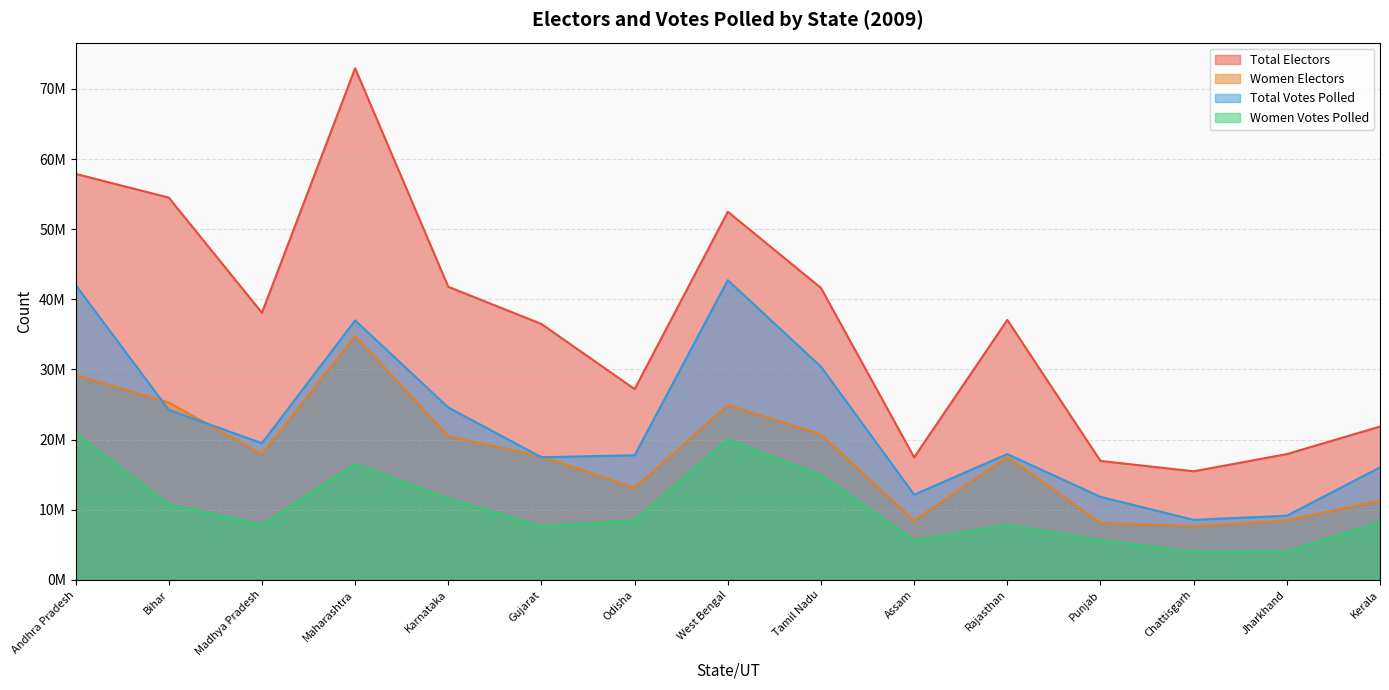

How many lines are shown in the chart?

4